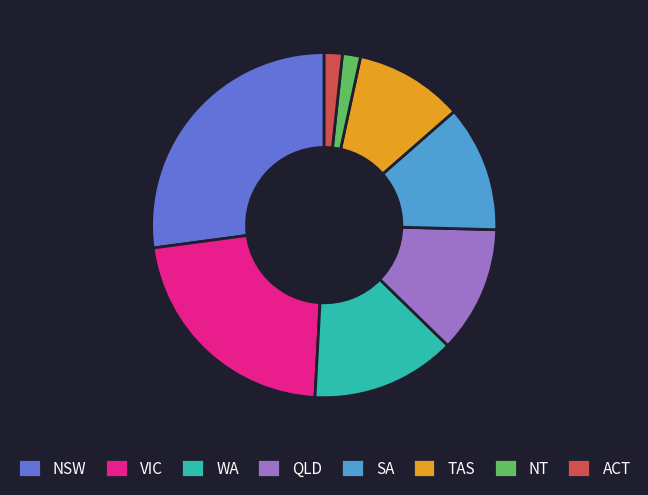

What is the ratio of the value at TAS to the value at SA?

0.9